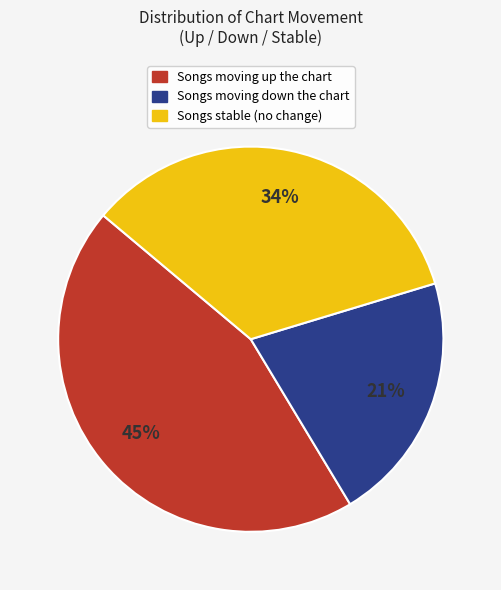

Is there any slice that represents more than half of the pie?

No